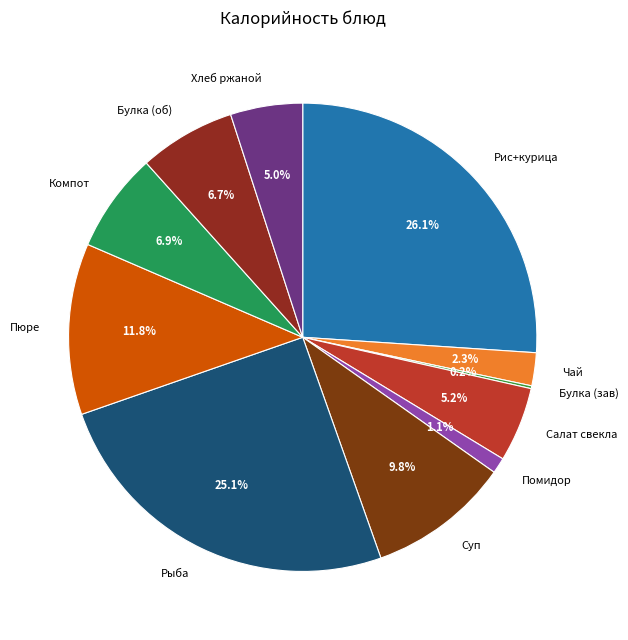

To the nearest percent, what is the difference between the largest and smallest slice percentages?

26%